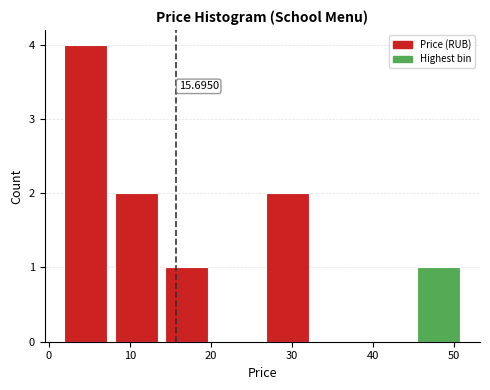

Over which range of the x-axis is the bar tallest?

1 to 8